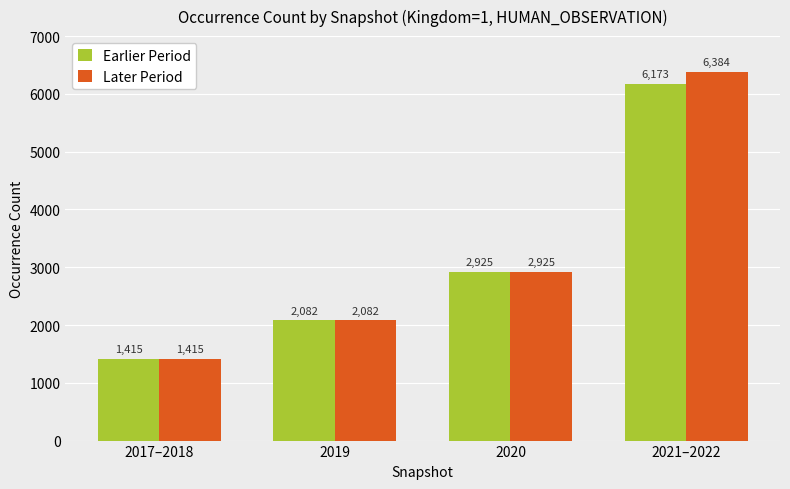

Count the Later Period values in the range 2082 to 6384.

3